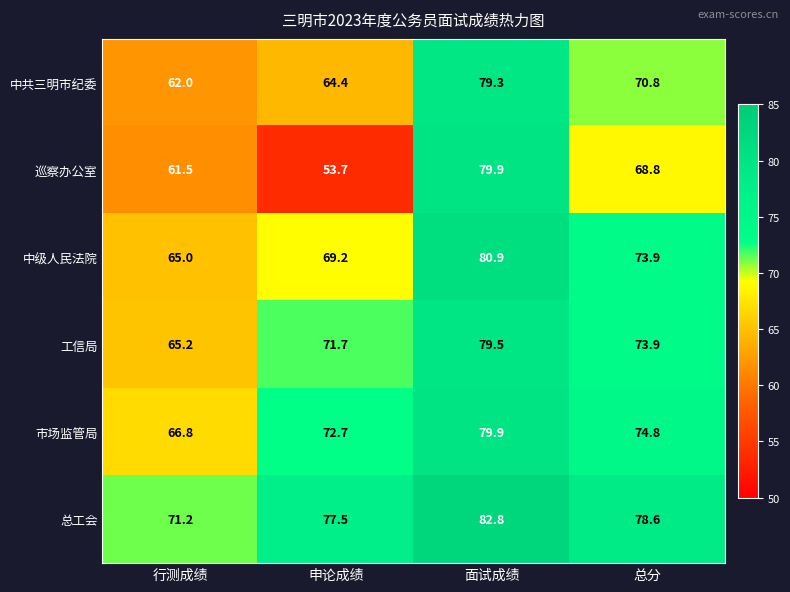

At which category is the sum across all series the highest?

面试成绩